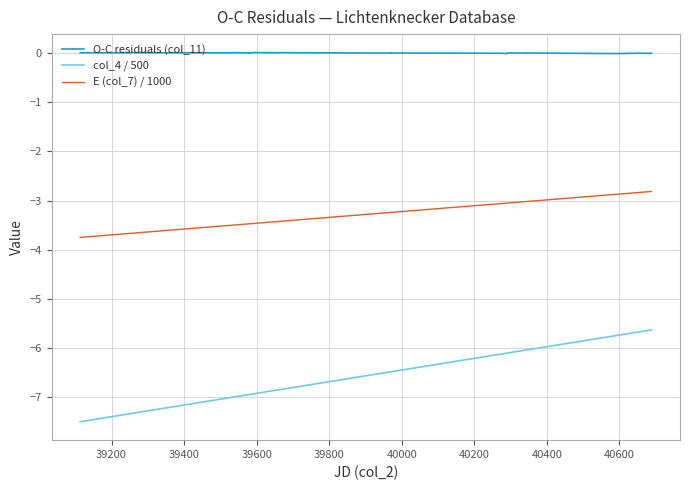

Rank the series by their average value, from highest to lowest.

O-C residuals (col_11), E (col_7) / 1000, col_4 / 500